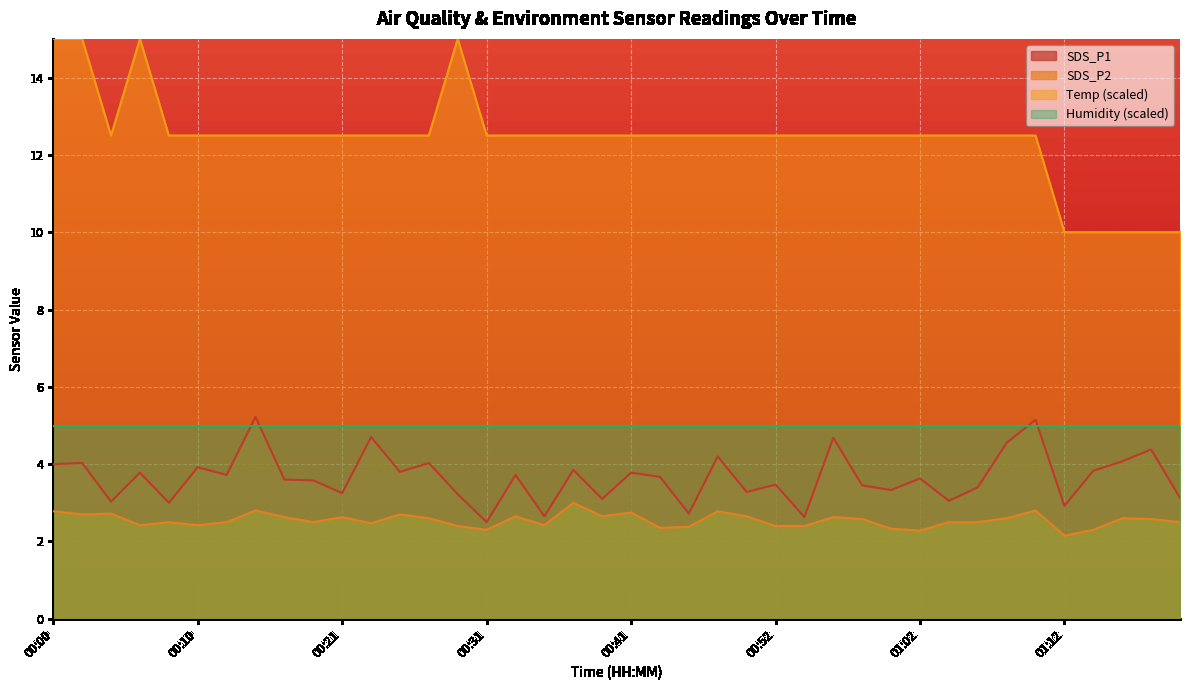

Between 01:14 and 01:12, which is larger?

01:14